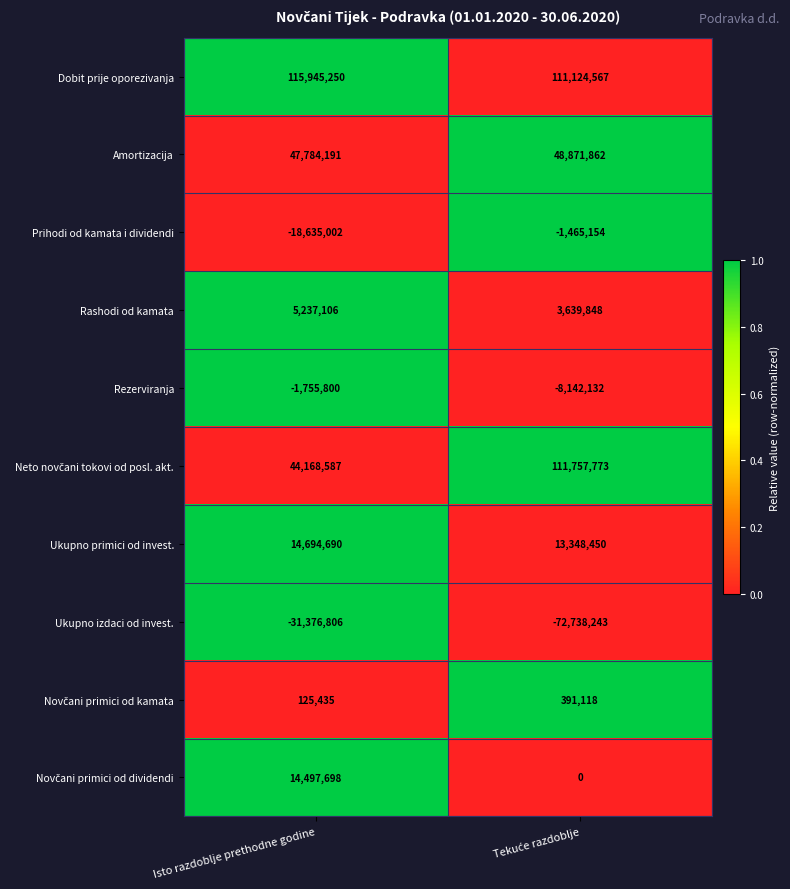

Is it true that Ukupno izdaci od invest. equals -31376806 at Isto razdoblje prethodne godine?

True